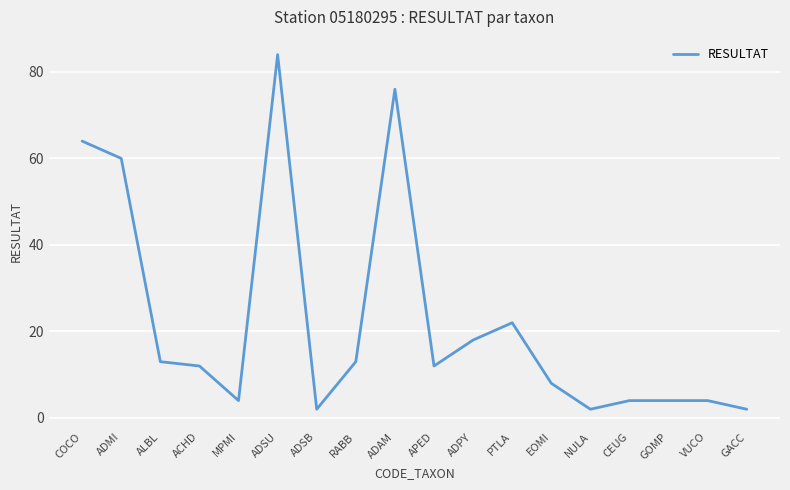

Reading left to right, extract all data points from this chart.

COCO=64	ADMI=60	ALBL=13	ACHD=12	MPMI=4	ADSU=84	ADSB=2	RABB=13	ADAM=76	APED=12	ADPY=18	PTLA=22	EOMI=8	NULA=2	CEUG=4	GOMP=4	VUCO=4	GACC=2